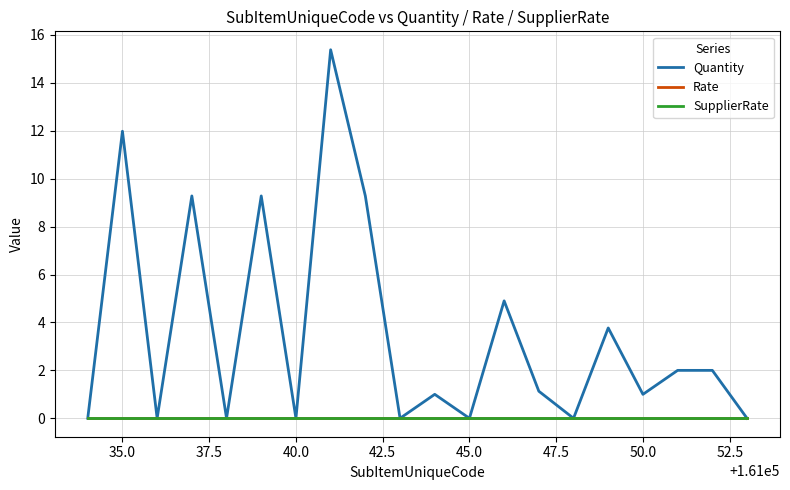

True or false: Quantity and Rate intersect in this chart.

False